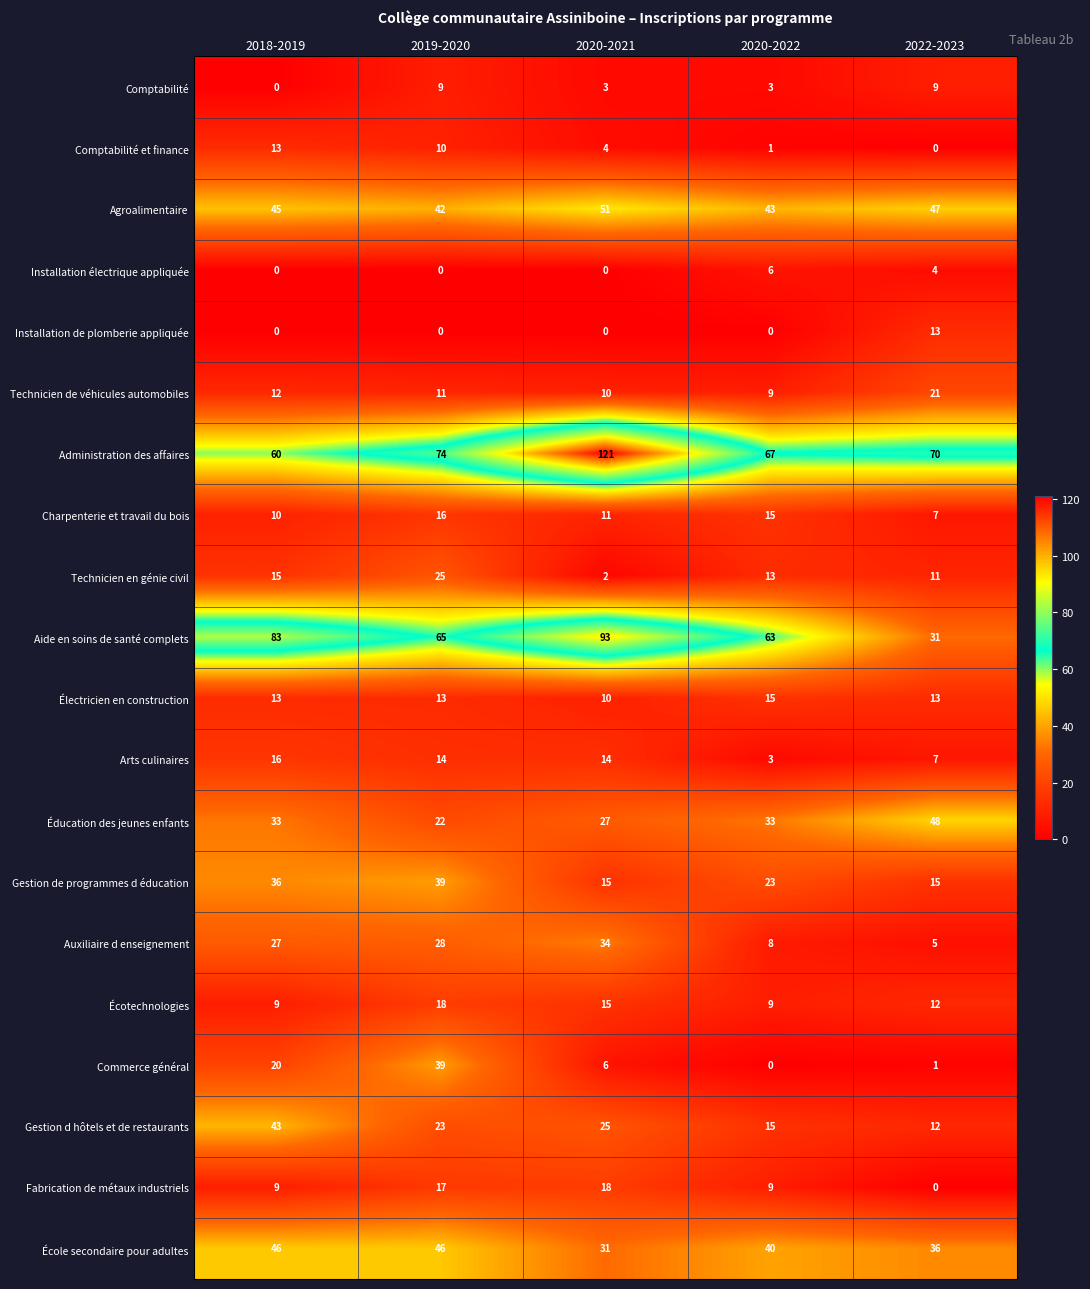

What is the greatest value displayed?

121